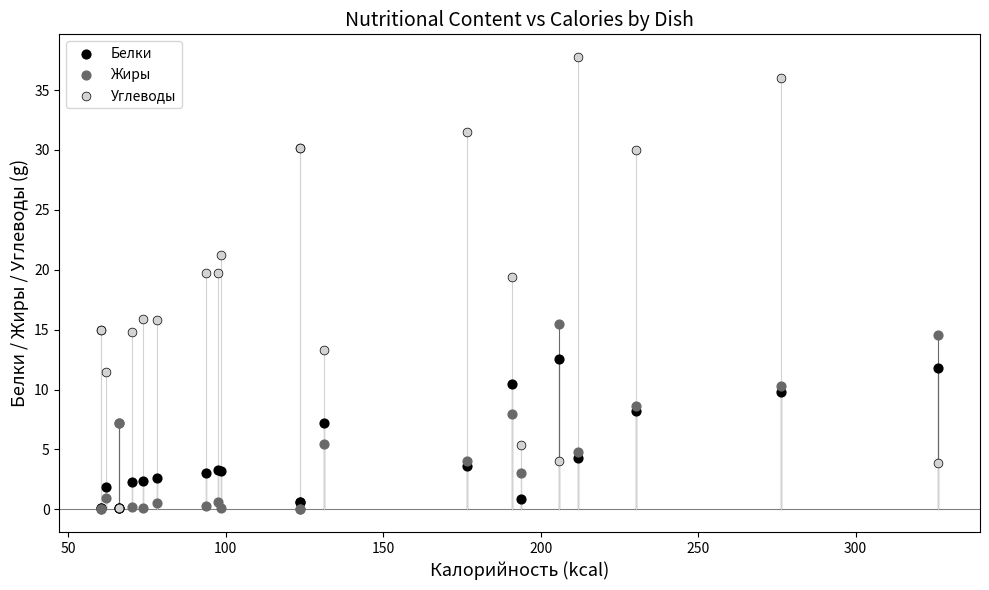

What are all the series names shown in the legend?

Белки, Жиры, Углеводы